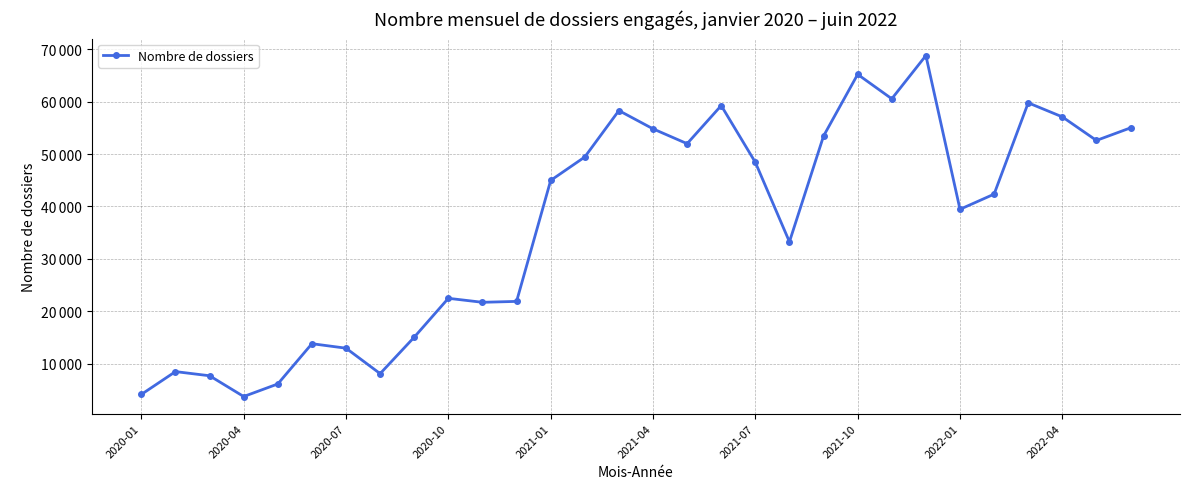

True or false: there are more than 2 points higher than both neighbors.

True